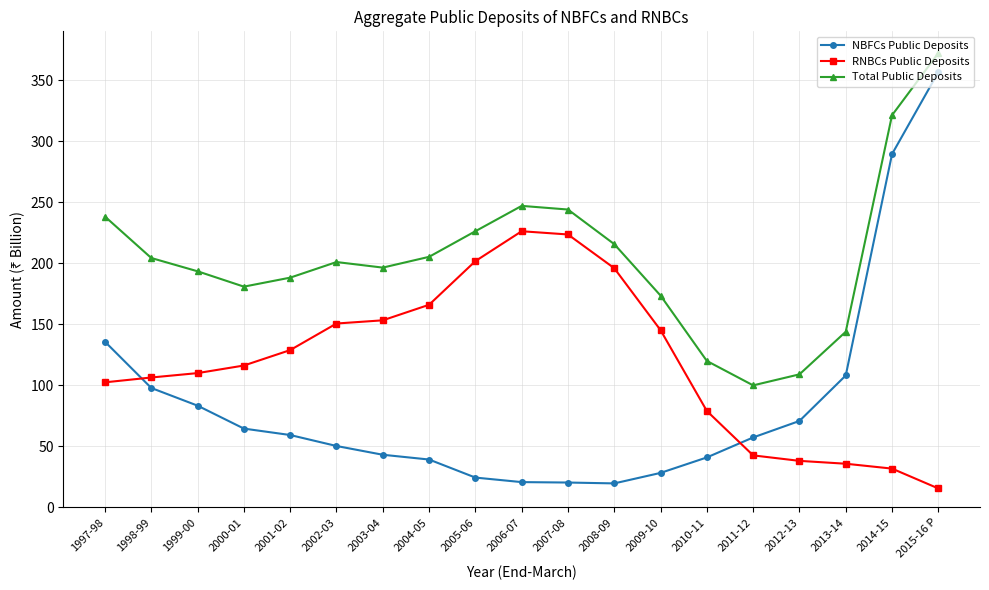

What is the approximate value of Total Public Deposits at 2002-03?

201.0